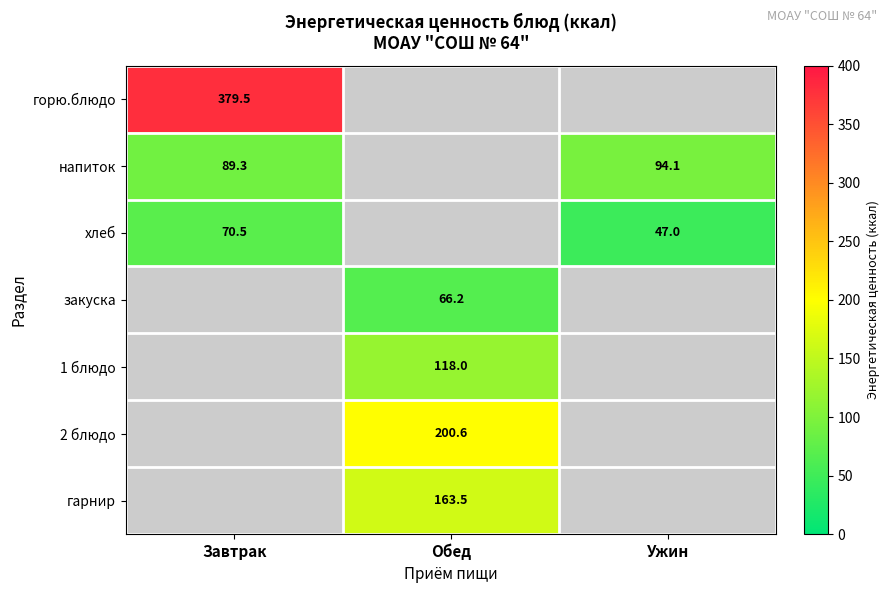

Is it true that хлеб equals 70.5 at Завтрак?

True